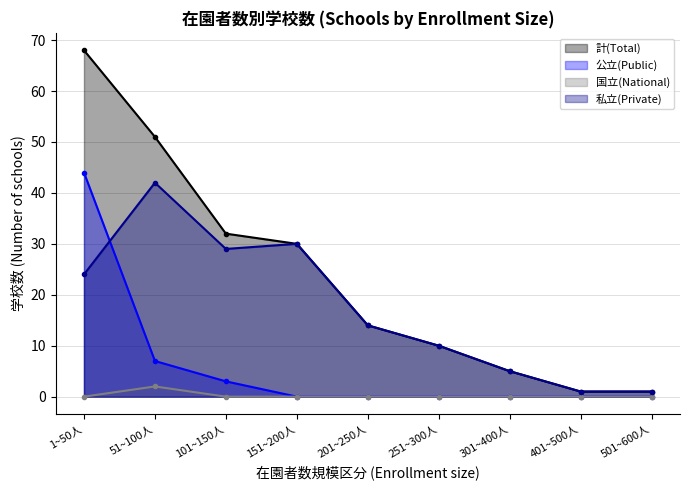

What is the maximum value for 101~150人?

32